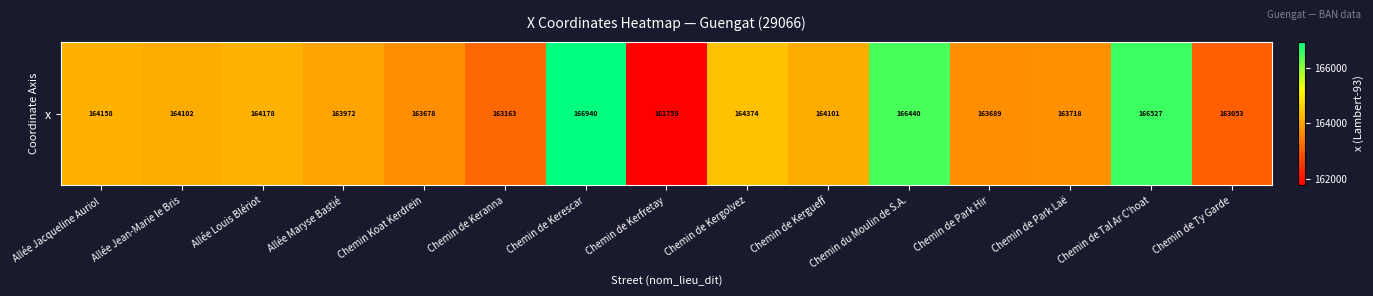

What is the maximum value shown in the chart?

166940.2